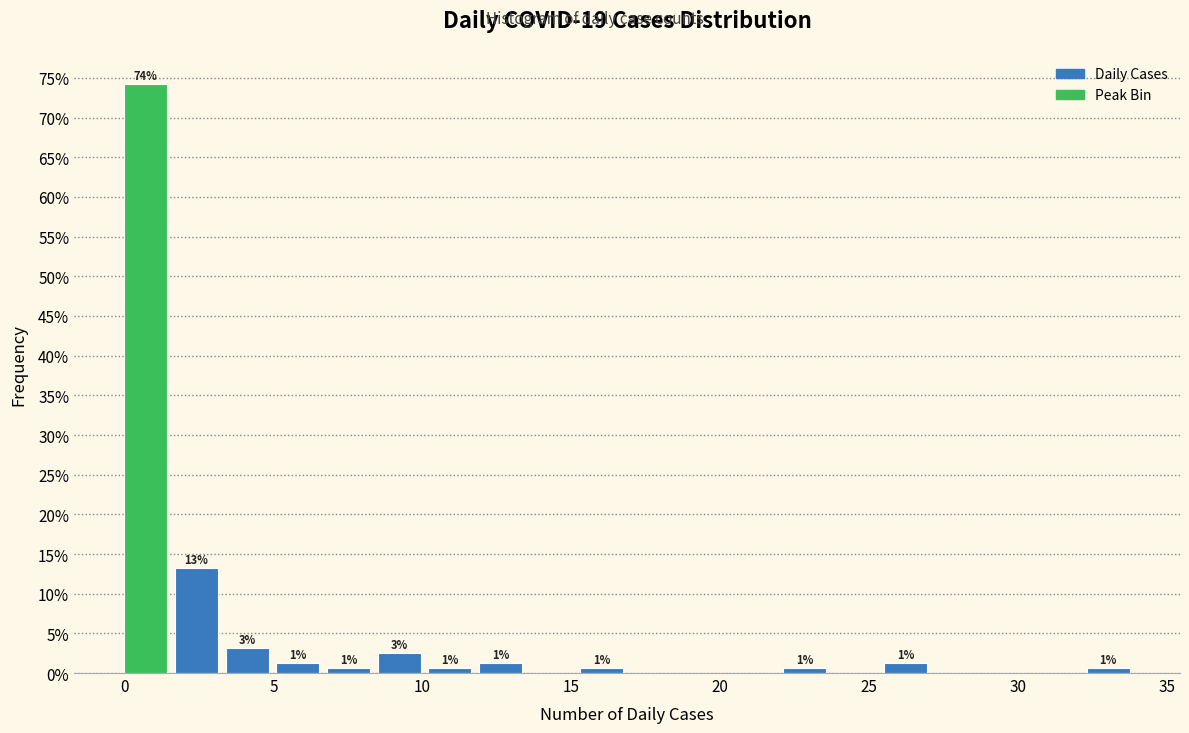

Around what value on the x-axis is the tallest bar? Give the approximate position of its centre, as read against the axis.

0.5